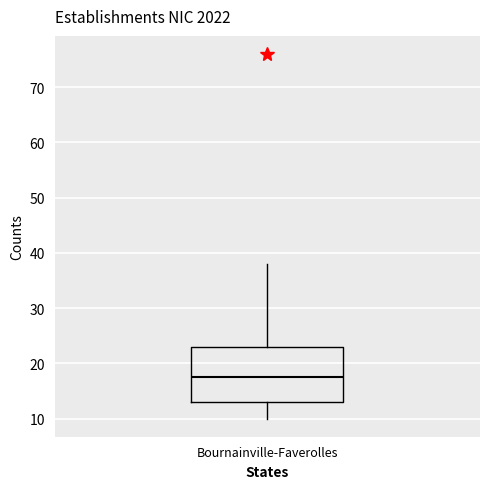

Where does the upper whisker of the box for Bournainville-Faverolles end on the y-axis? The values are not printed on the chart, so give them approximately, as read against the axis.

38